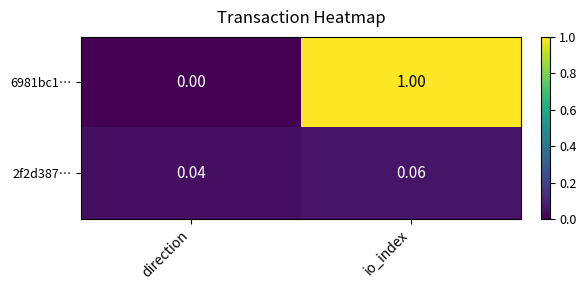

Is the value of 6981bc1… at direction greater than the value of 2f2d387… at direction?

No